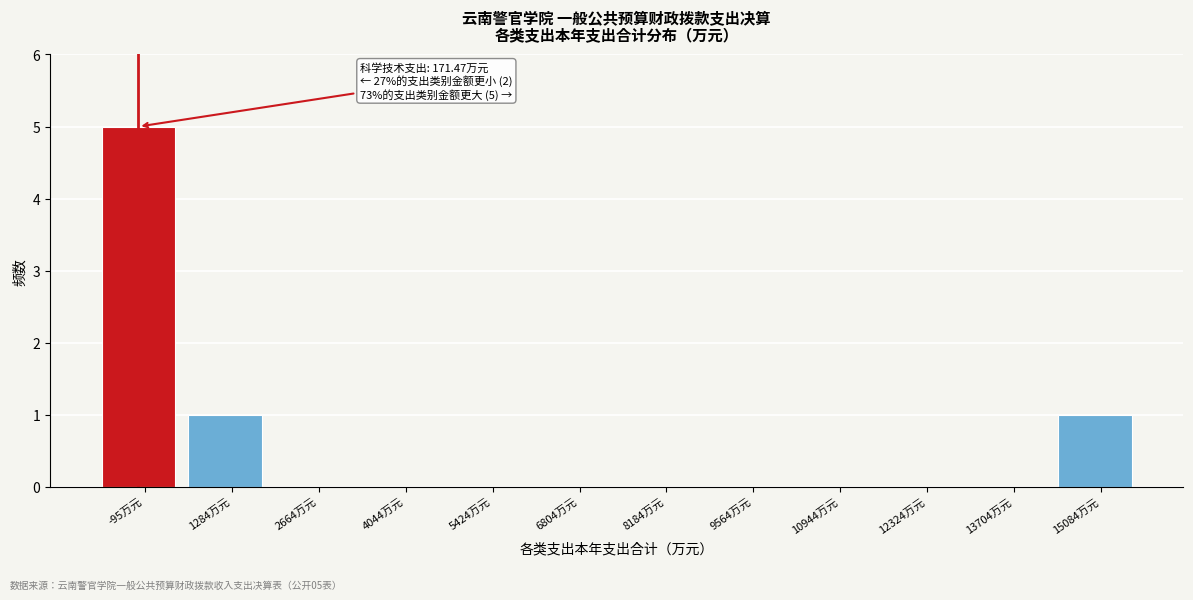

What is the maximum value shown in the chart?

5